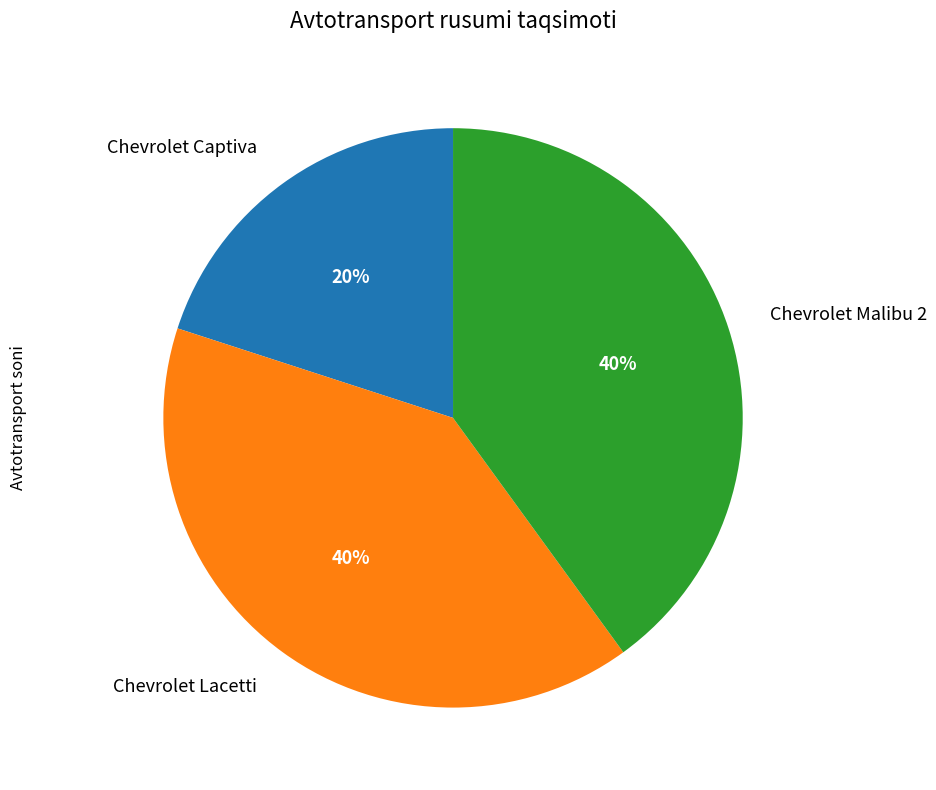

Which slice is the smallest?

Chevrolet Captiva